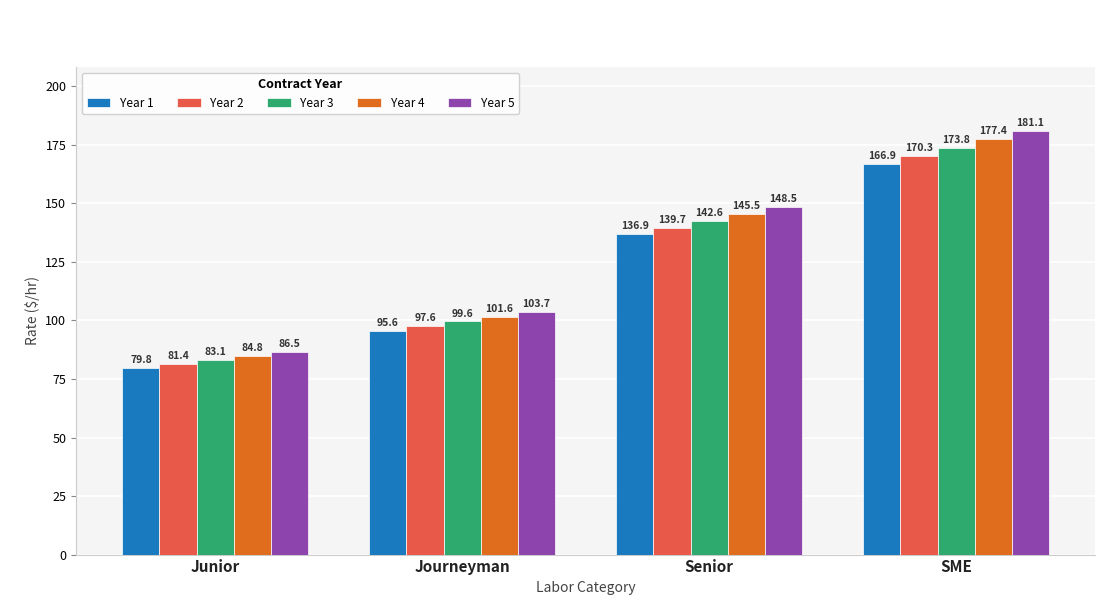

What is the sum of all Year 2 values?

489.0